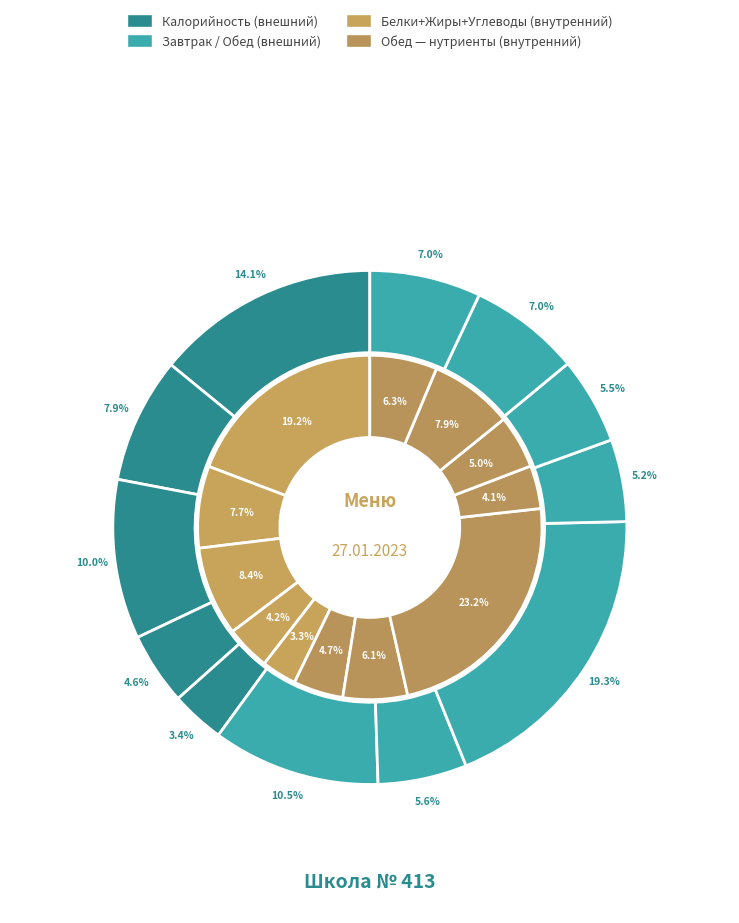

What percentage is NOT represented by Чай с молоком?

92.1%